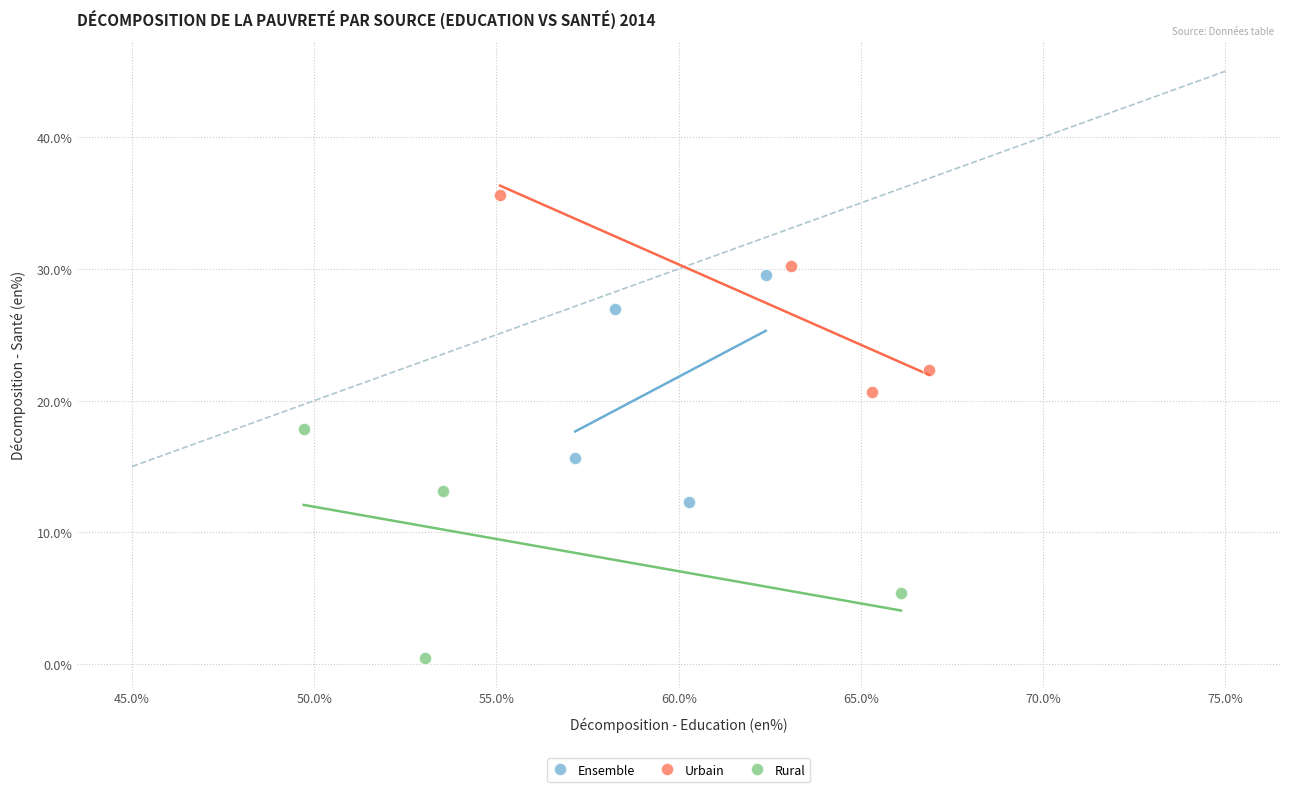

Which series contains the highest Y value?

Urbain